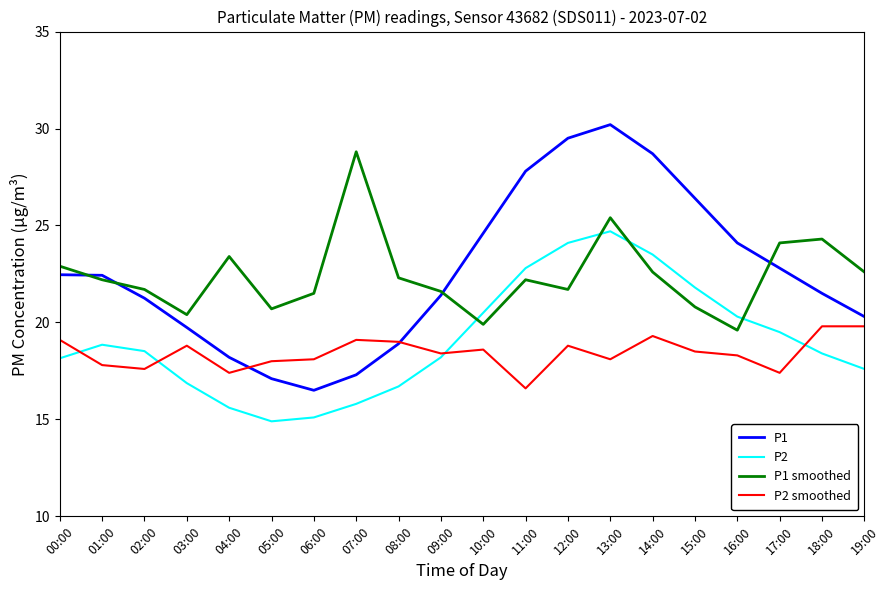

At which category does the chart reach its peak across all series?

13:00